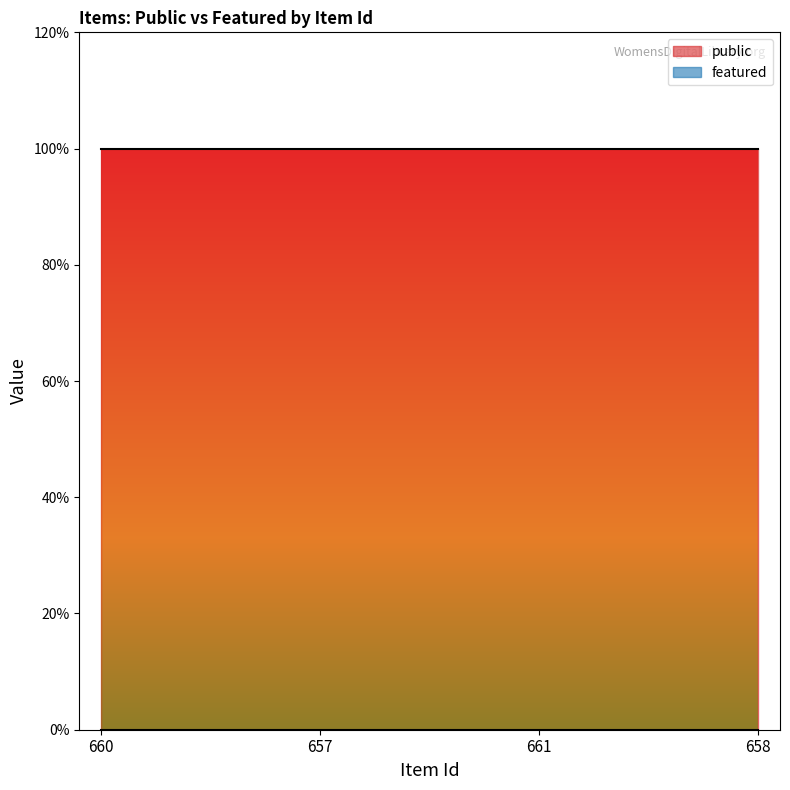

Is the value of public at 657 greater than the value of featured at 657?

Yes